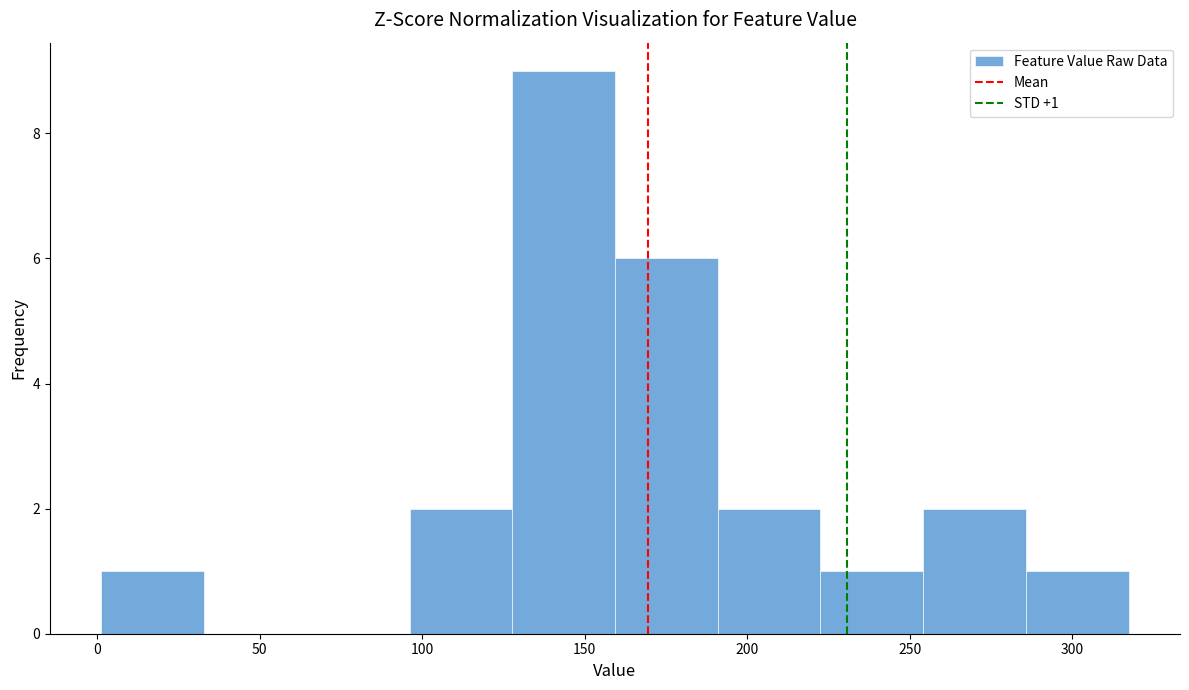

Which range on the x-axis has the tallest bar?

130 to 160